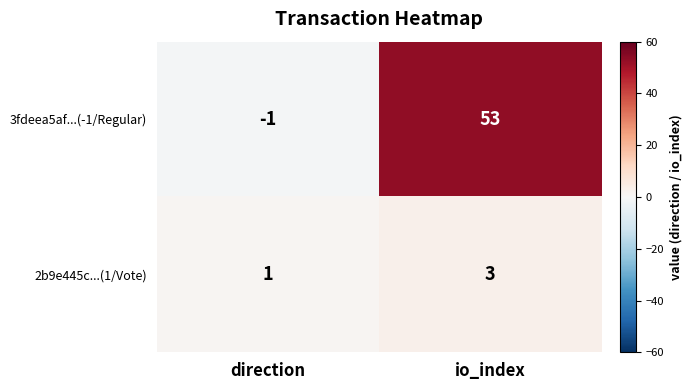

How many values in 3fdeea5af...(-1/Regular) are below zero?

1